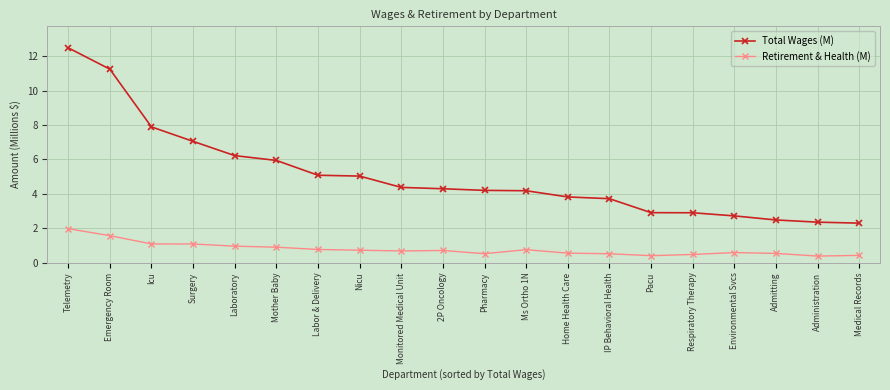

What is the label of the 14th point from the left?

IP Behavioral Health